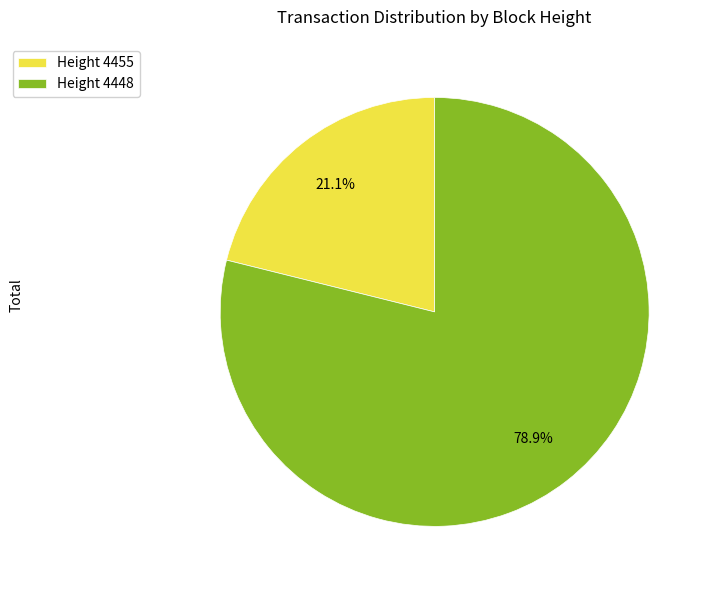

Rank the categories by value from highest to lowest.

Height 4448, Height 4455